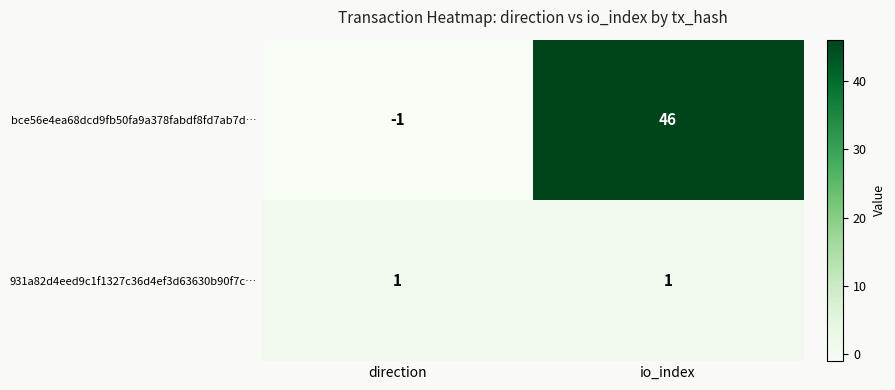

Reading left to right, list all the values displayed in this chart.

bce56e4ea68dcd9fb50fa9a378fabdf8fd7ab7d…: direction=-1	io_index=46
931a82d4eed9c1f1327c36d4ef3d63630b90f7c…: direction=1	io_index=1